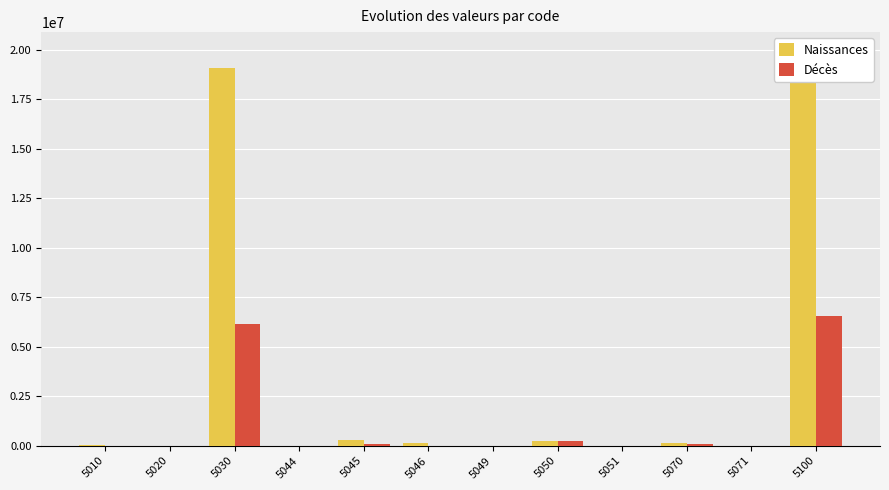

Is it true that Naissances equals 150048 at 5046?

True